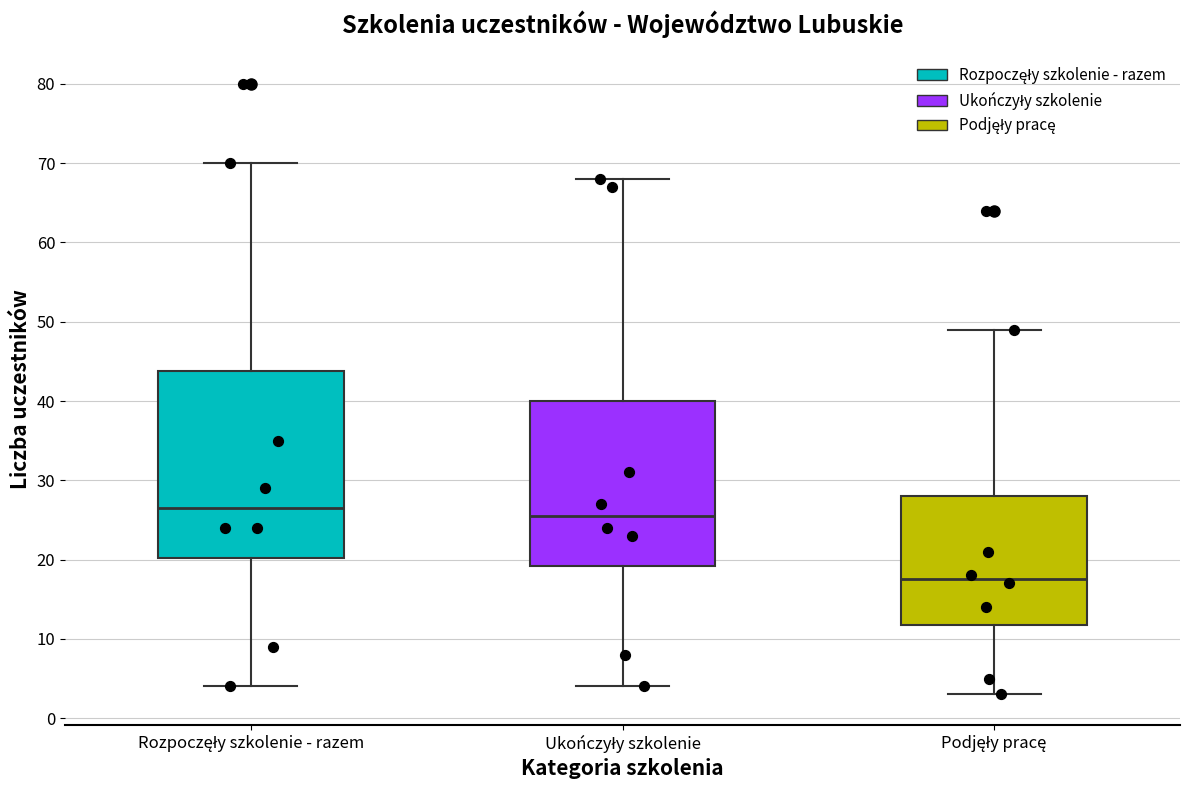

Comparing the boxes themselves (not the whiskers), which one is the tallest?

Rozpoczęły szkolenie - razem